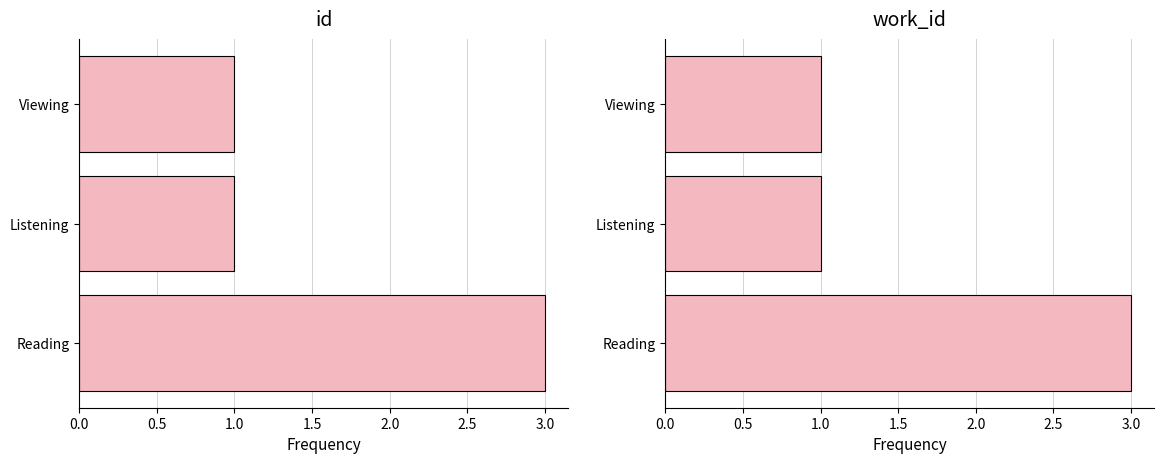

What is the sum of all work_id values?

5